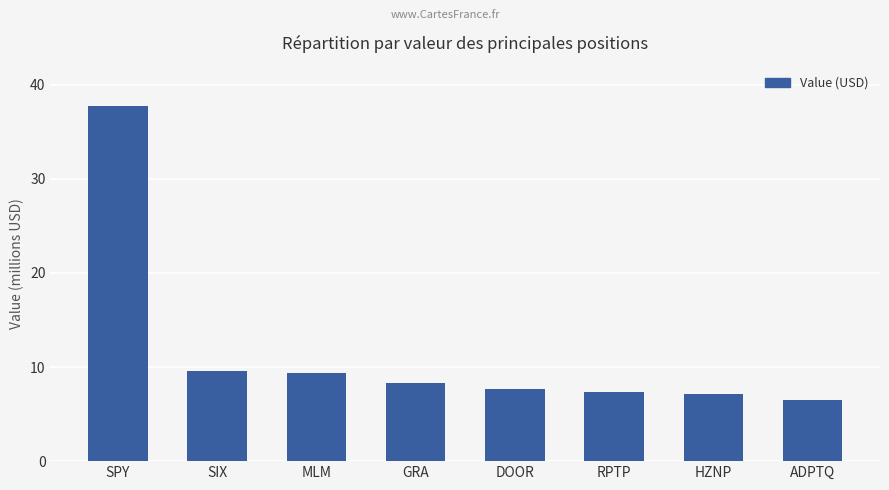

What is the label of the 8th bar from the left?

ADPTQ